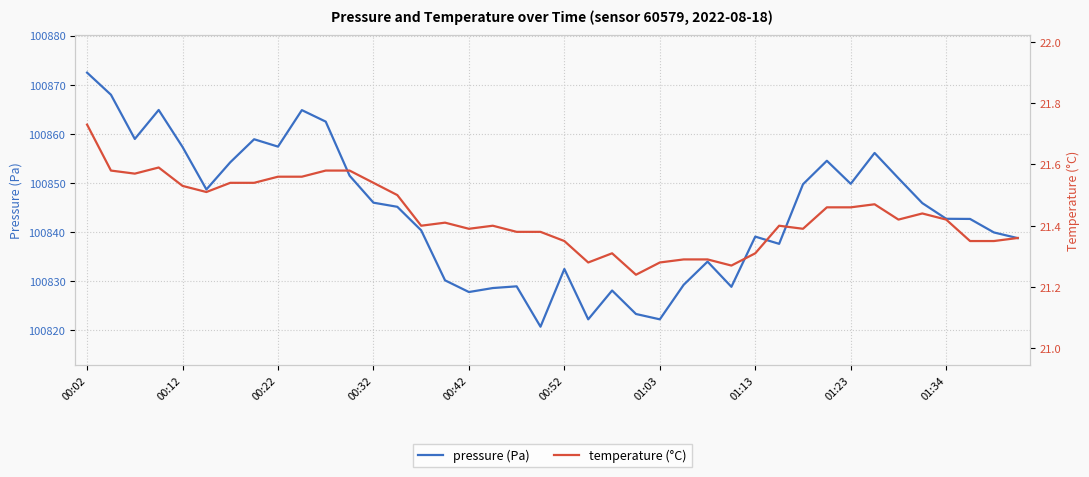

At which category is the sum across all series the highest?

00:02